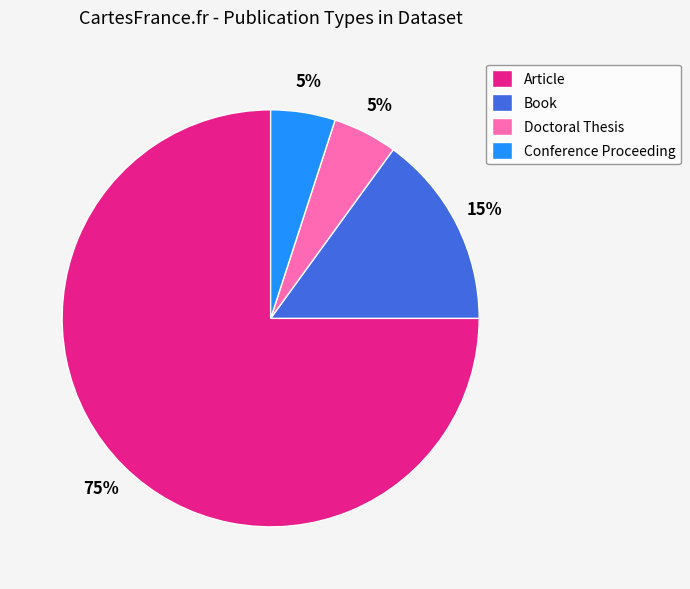

Is there any slice that represents more than half of the pie?

Yes